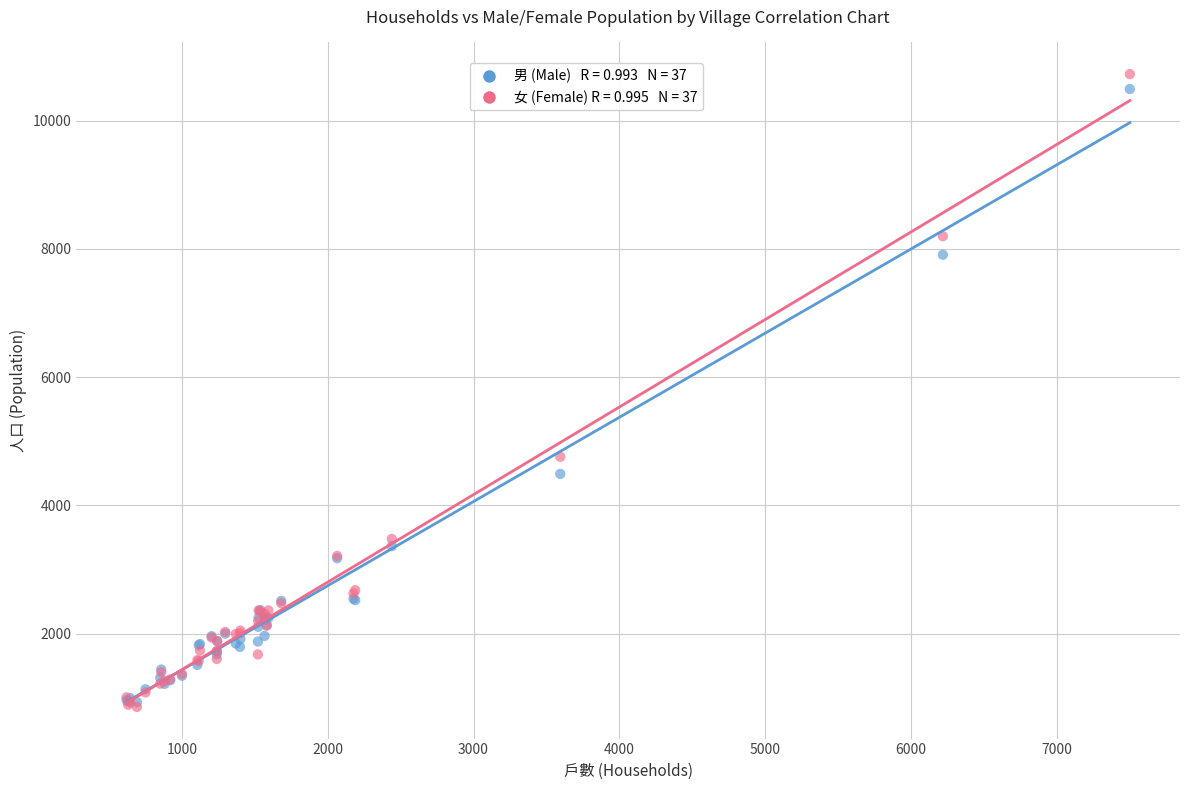

Across all series, what Y value is closest to 5792?

4758